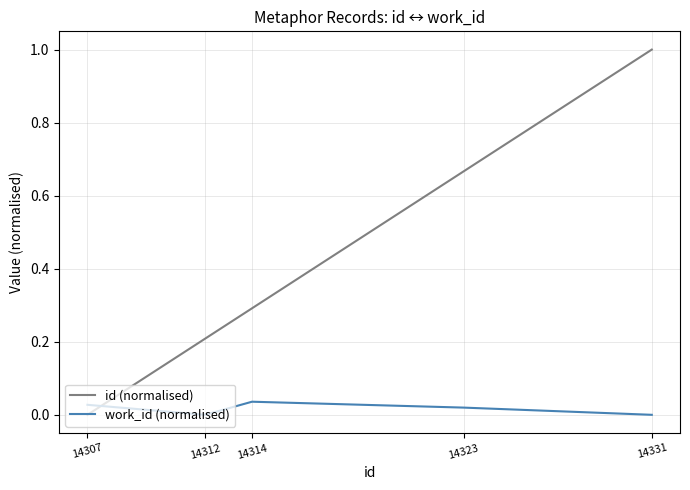

Where do id (normalised) and work_id (normalised) first cross each other?

14307 and 14312